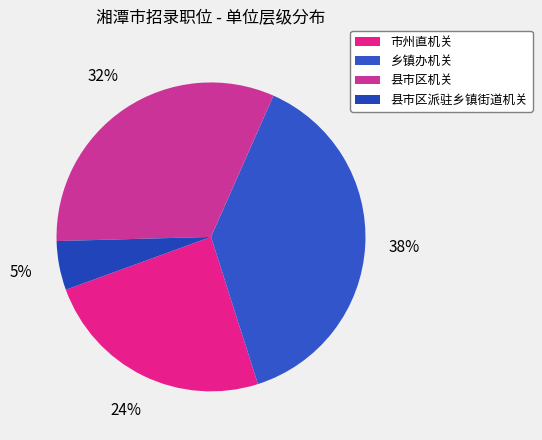

To the nearest percent, what portion does 县市区派驻乡镇街道机关 represent?

5%